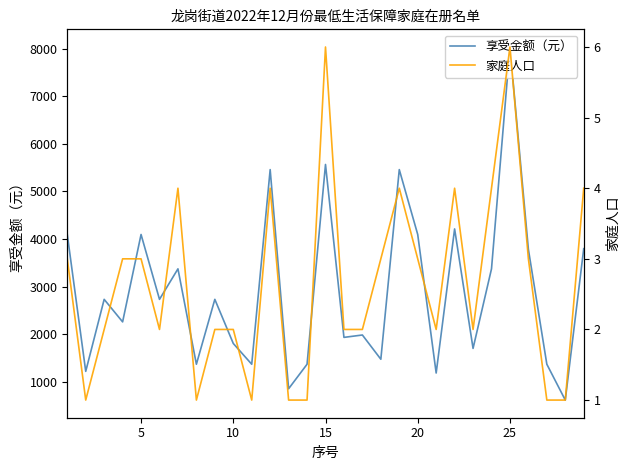

How many interior local valleys does the 家庭人口 series have?

6